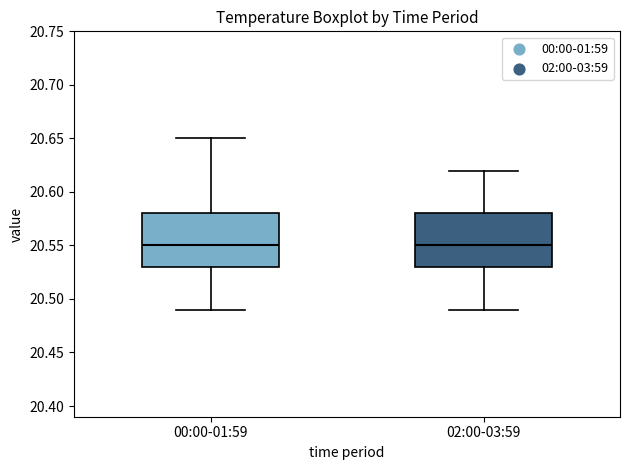

Where does the median line of the box for 00:00-01:59 sit on the y-axis? The values are not printed on the chart, so give them approximately, as read against the axis.

20.55